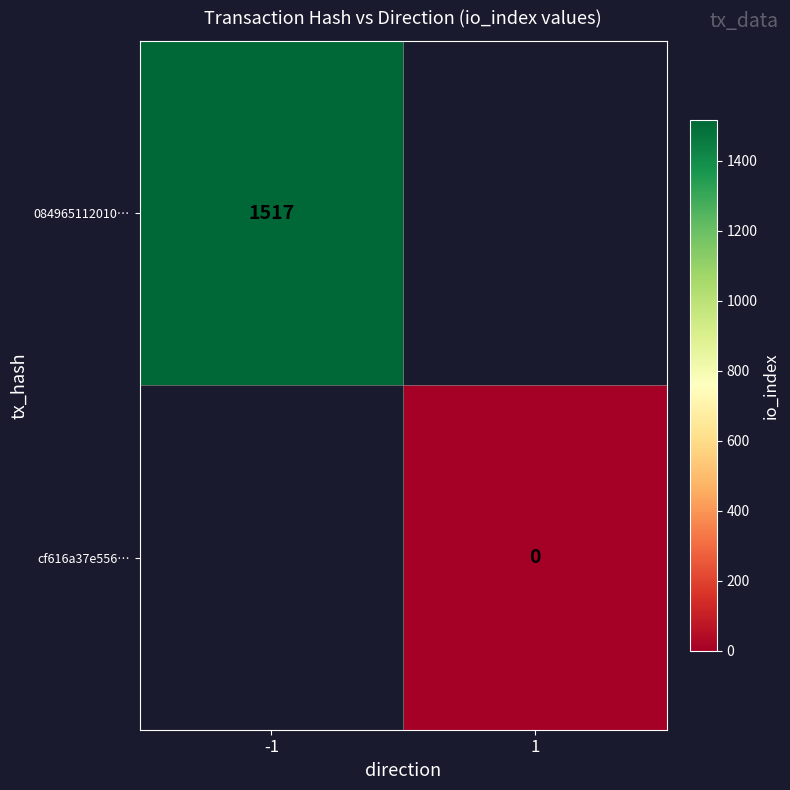

Is it true that 084965112010… equals 1517 at -1?

True